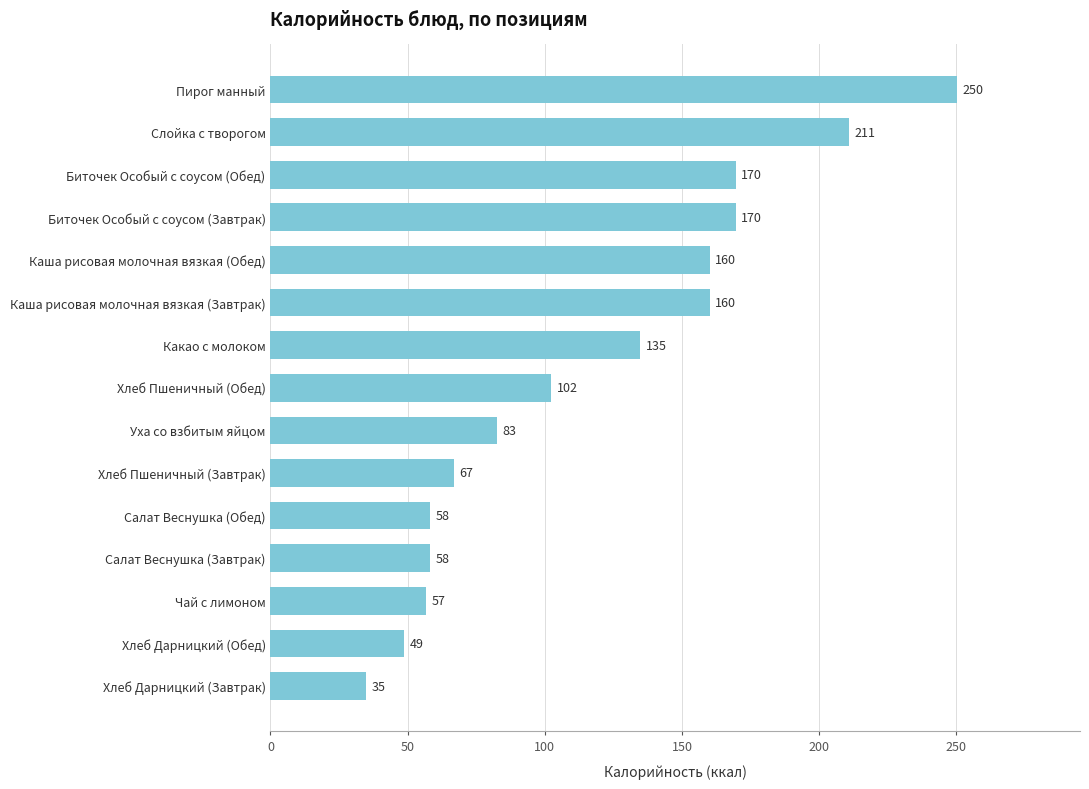

What is the average value?

117.6